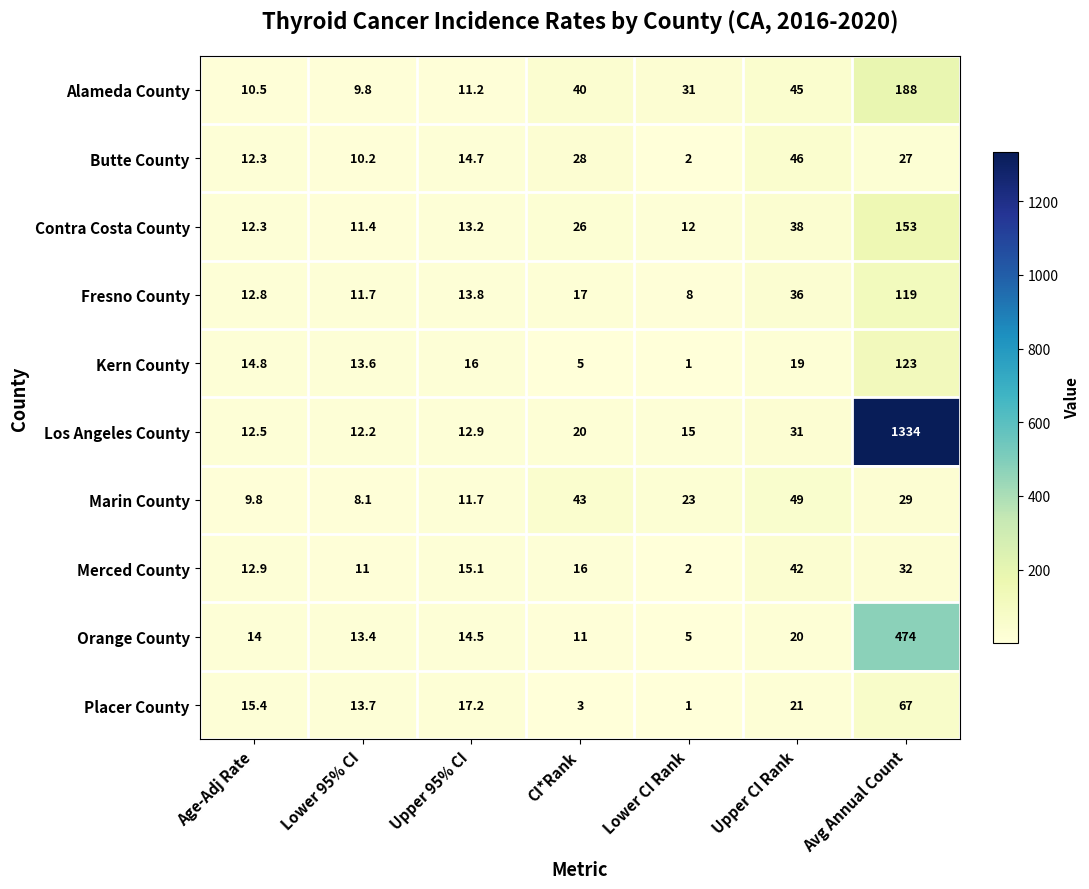

What value does the Placer County series have at Age-Adj Rate?

15.4